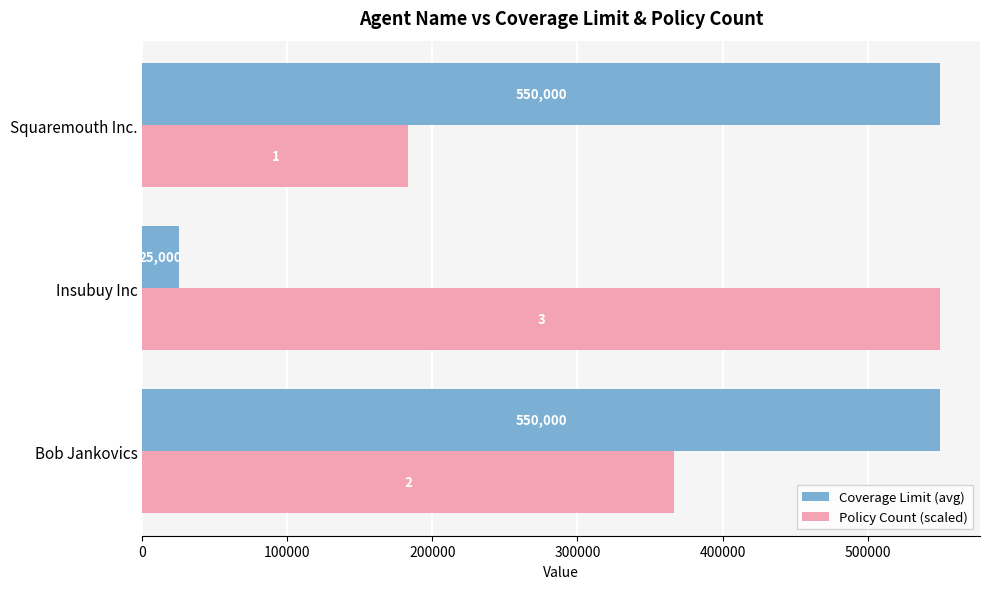

What is the average value of the Policy Count (scaled) series?

366666.7